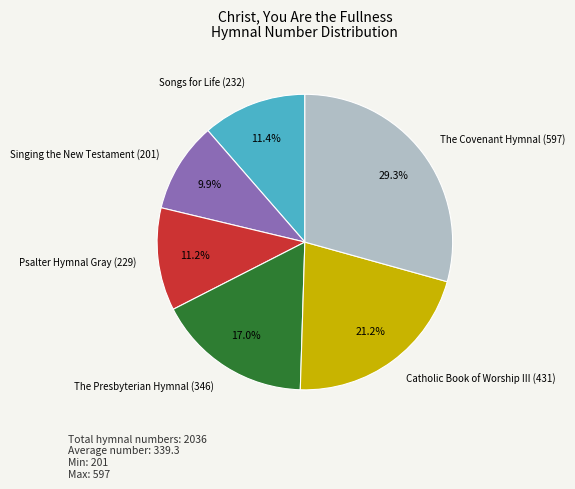

To the nearest percent, what is the combined percentage of Psalter Hymnal Gray (229) and Songs for Life (232)?

23%